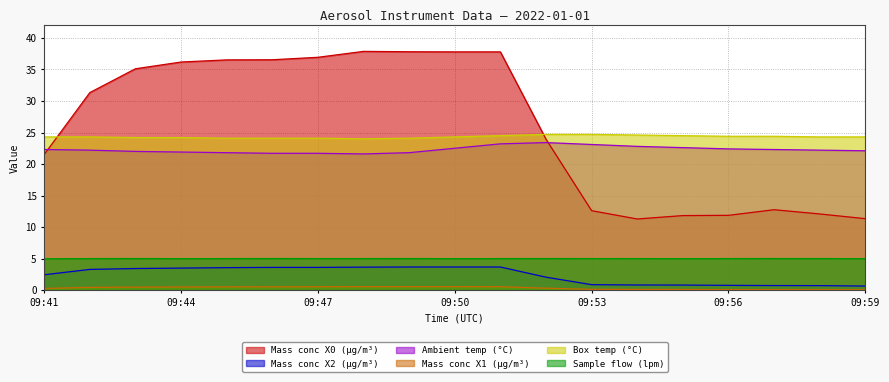

List the series in order of their peak value, highest first.

Mass conc X0 (μg/m³), Box temp (°C), Ambient temp (°C), Sample flow (lpm), Mass conc X2 (μg/m³), Mass conc X1 (μg/m³)